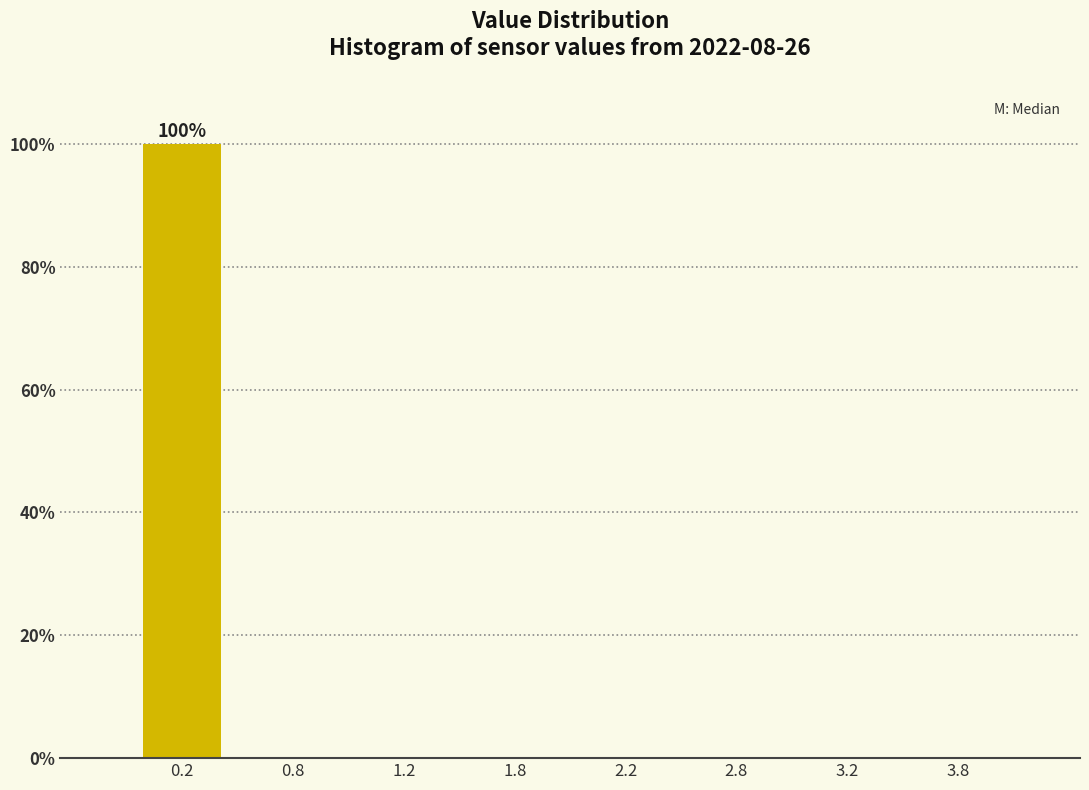

Reading left to right, transcribe all the data shown in this chart.

0.2=100	0.8=0	1.2=0	1.8=0	2.2=0	2.8=0	3.2=0	3.8=0